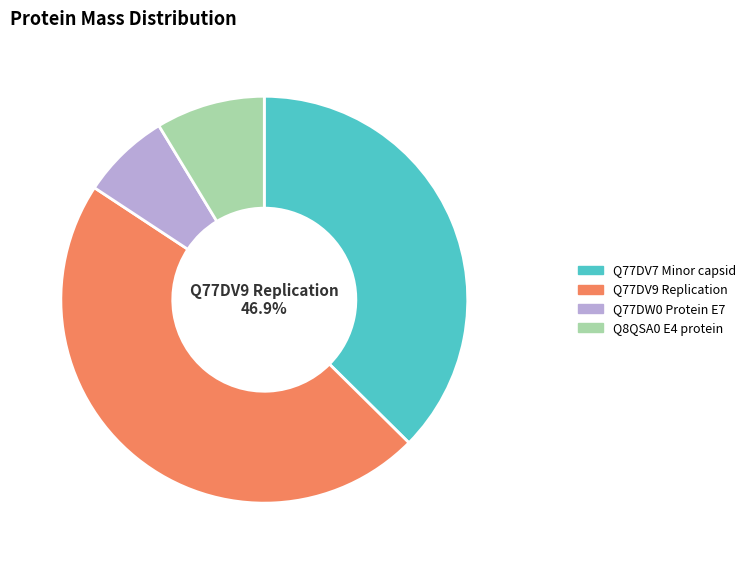

Approximately how many times larger is the value at Q77DV9 Replication compared to Q8QSA0 E4 protein?

5.4